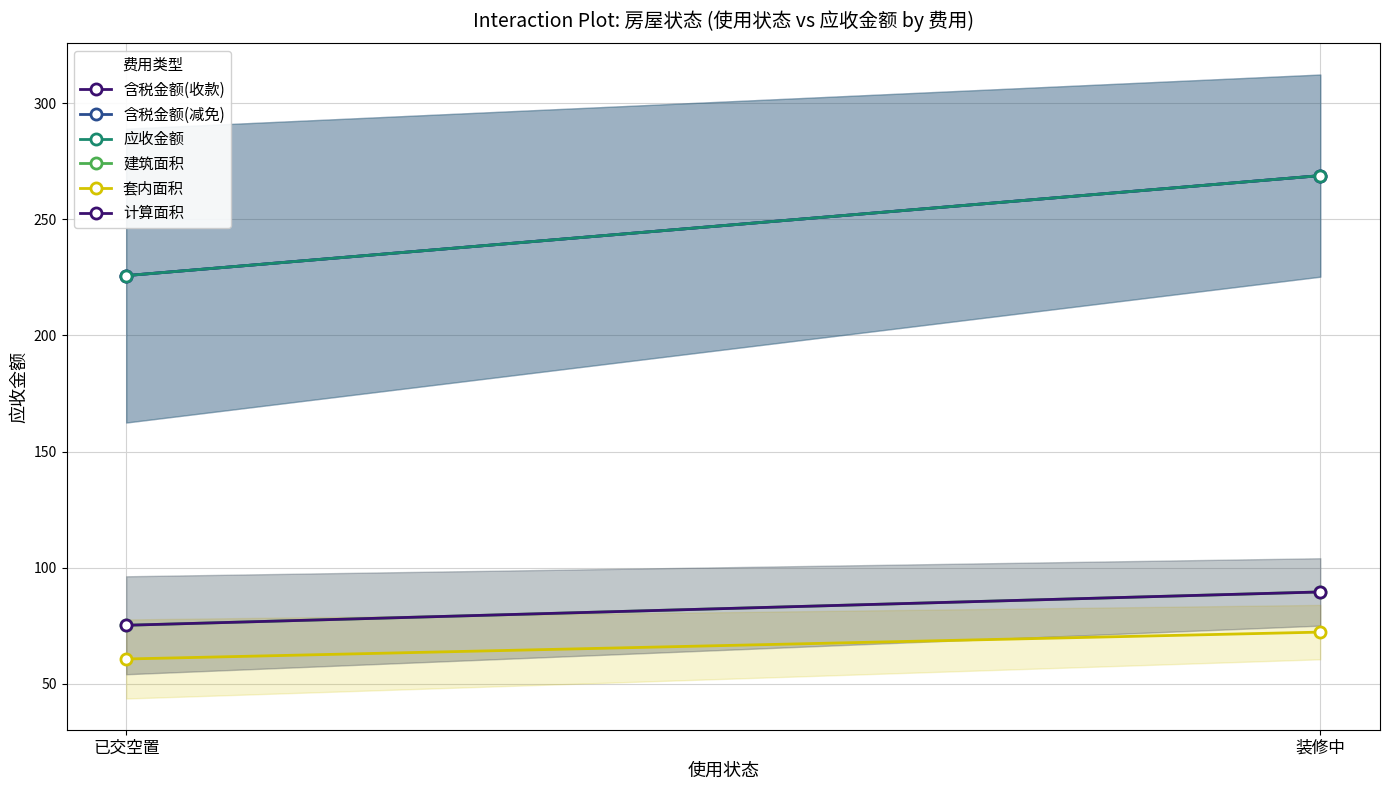

What is the value of the 套内面积 point at the 1st from the left?

60.7